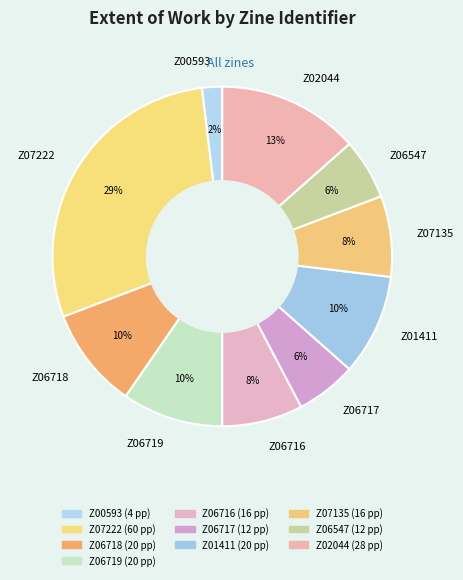

Which has a higher value, Z07135 or Z02044?

Z02044